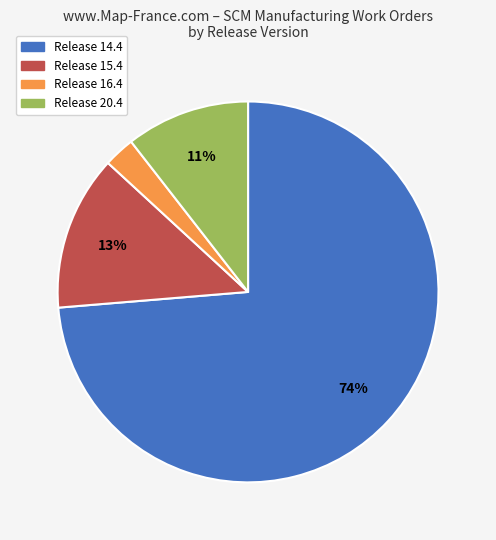

Is it true that Release 20.4 is 11% of the pie?

True